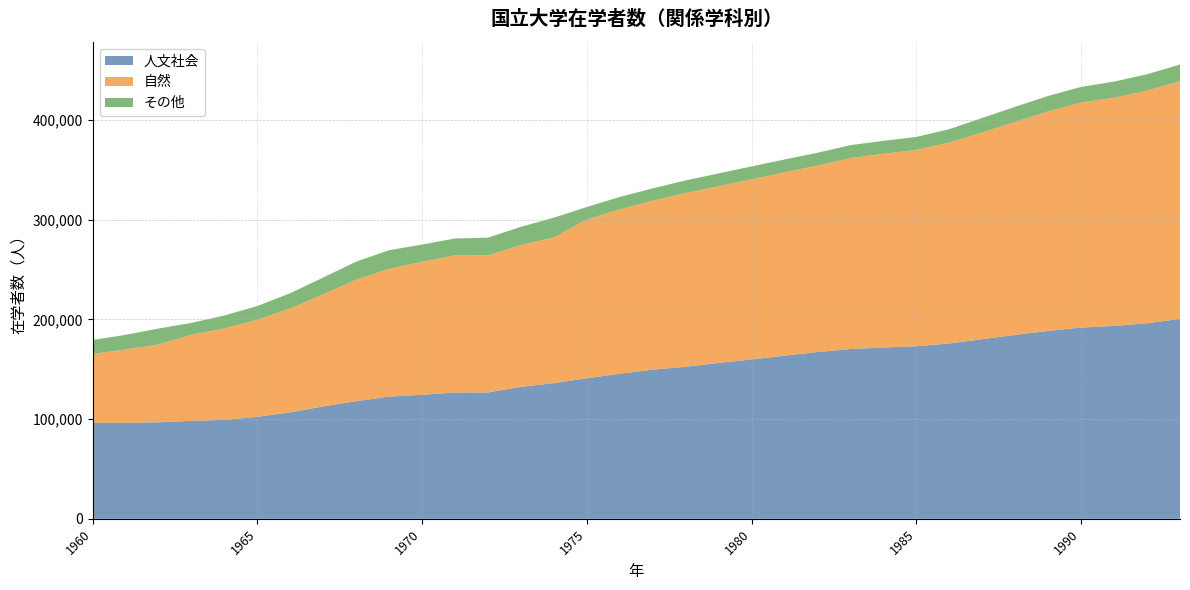

Reading left to right, what are all the values shown in this chart?

人文社会: 96276	96263	96831	98289	99244	102308	106808	112760	117992	122593	124415	126681	126760	132395	136075	141000	145486	149568	152511	156352	159860	163622	167307	170268	171800	173094	175856	180175	184423	188417	191836	193411	196143	200506
自然: 69090	73560	78082	86327	91681	97315	104242	112384	121887	128083	133409	137568	137500	142191	146190	159304	164804	169594	174267	177204	180628	183893	186981	191531	194277	196954	201547	207347	213641	220251	225686	228975	233248	238423
その他: 13952	14716	15897	11913	12978	13827	15289	16858	18072	18727	17229	16918	17776	18261	19773	12433	12560	12249	12633	12886	12925	12862	12853	12959	13000	12942	13416	14507	15174	15476	15644	16095	16454	16638